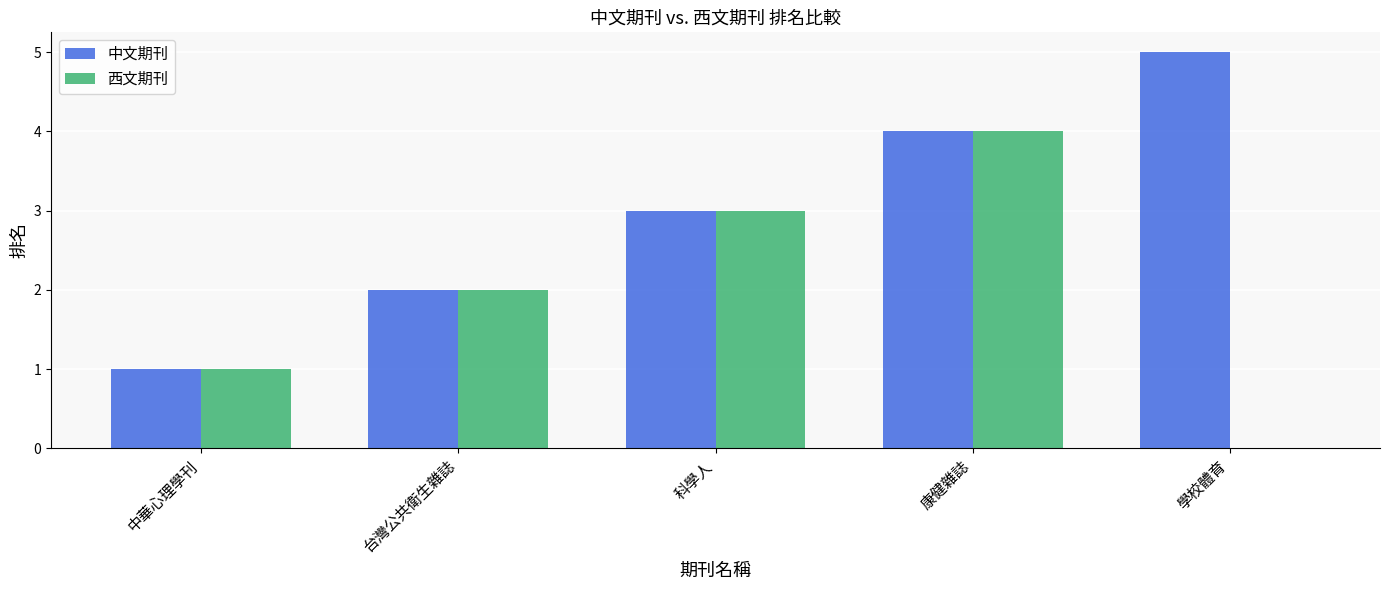

Read the 西文期刊 value at 康健雜誌.

4